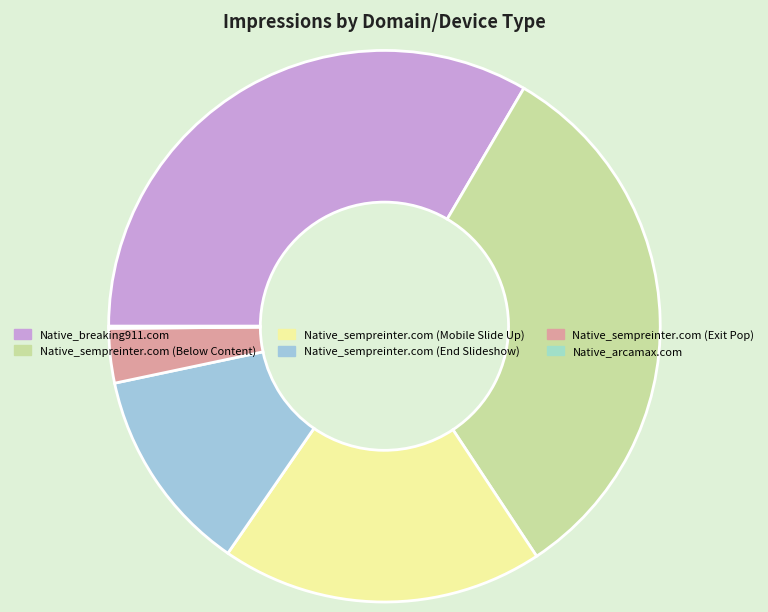

The Native_sempreinter.com (Exit Pop) slice represents 3% of the pie. True or false?

True